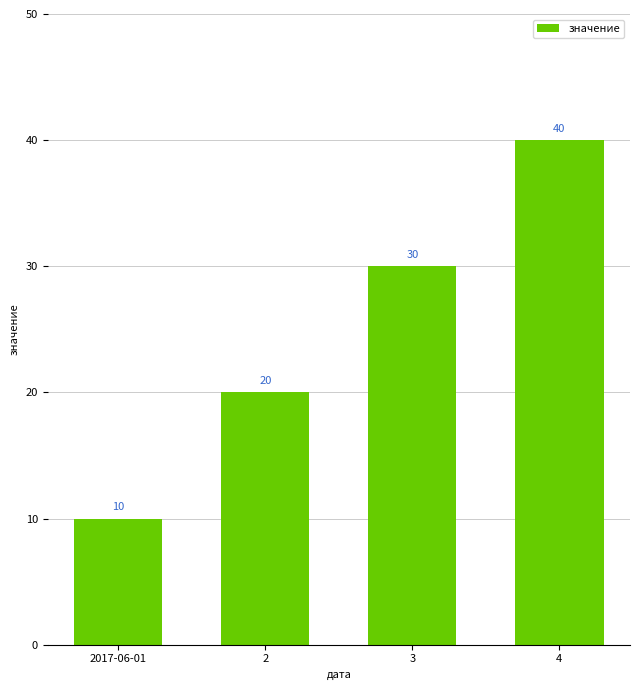

Count the values in the range 20 to 40.

3